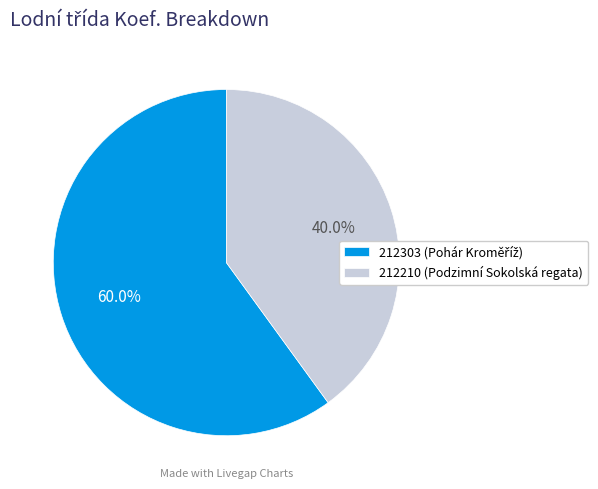

Which category has the smallest portion of the pie?

212210